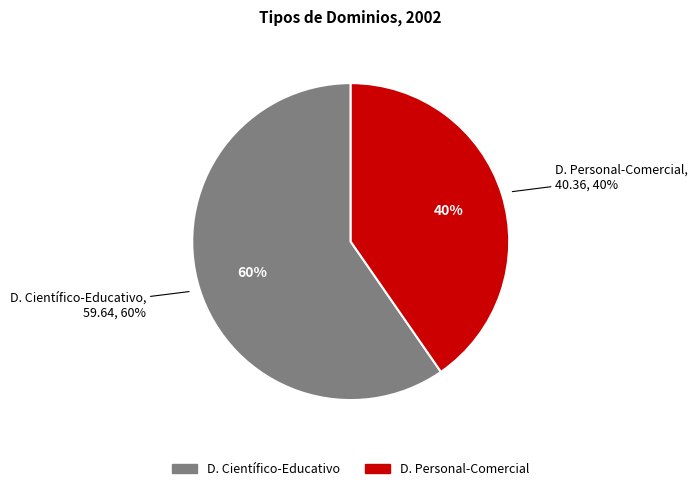

Which slice is the smallest?

D. Personal-Comercial